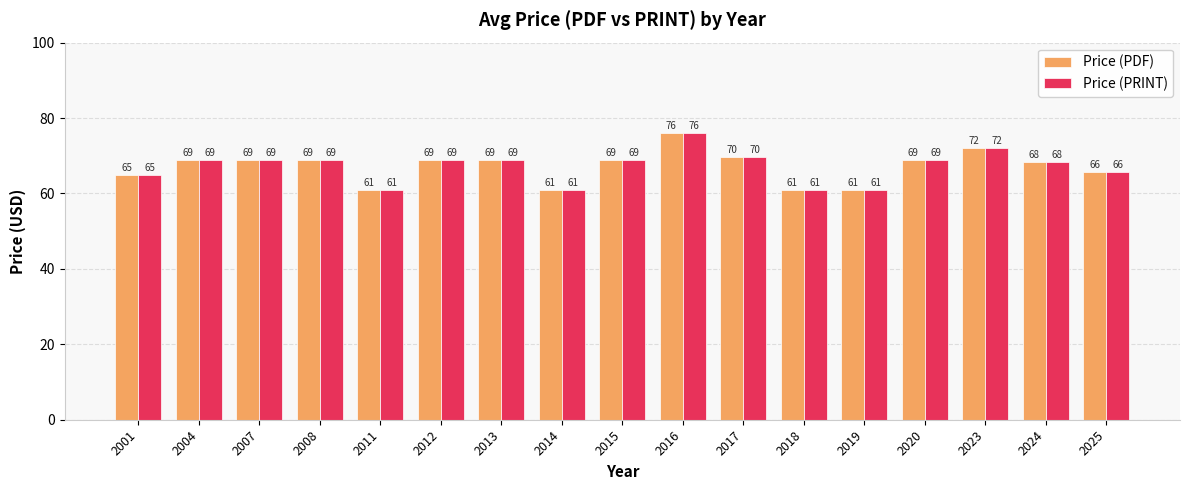

What are all the series names shown in the legend?

Price (PDF), Price (PRINT)